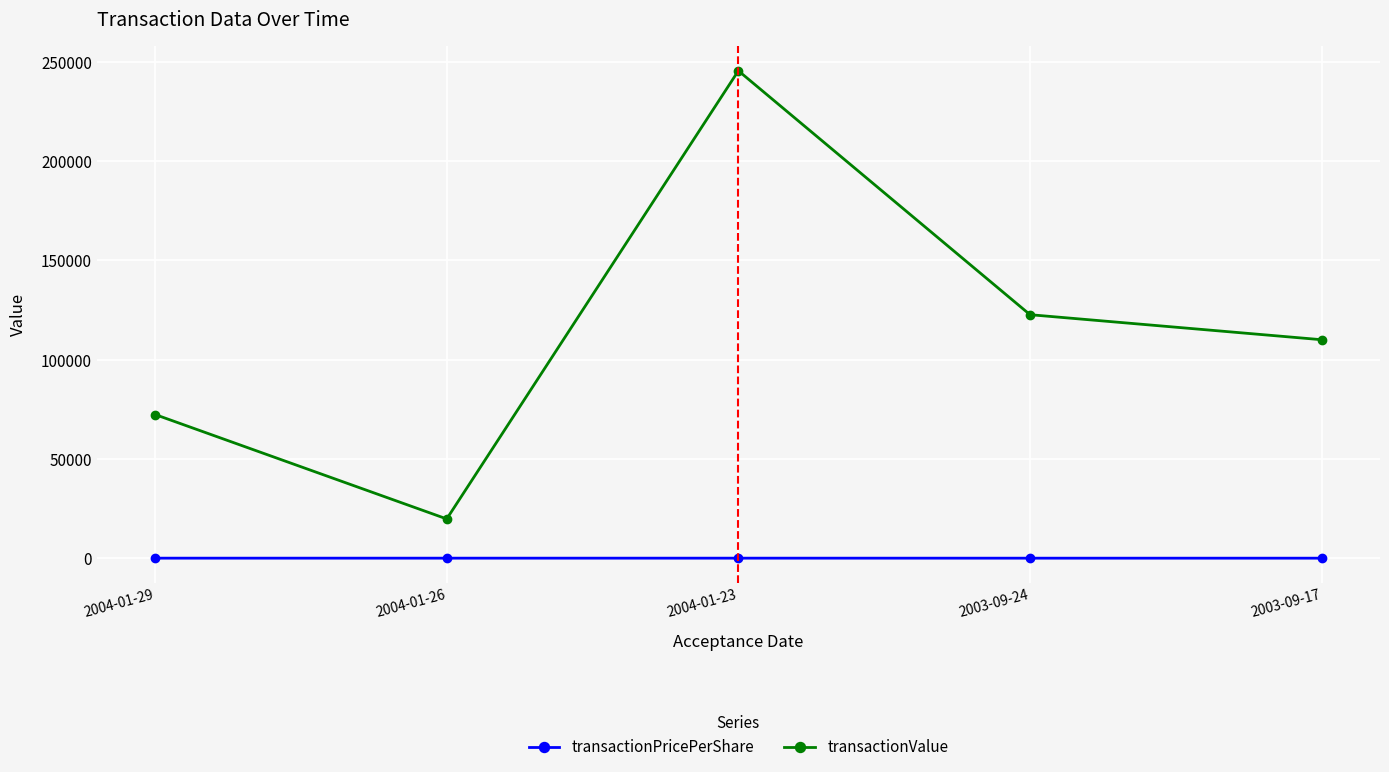

How many categories are shown in the chart?

5